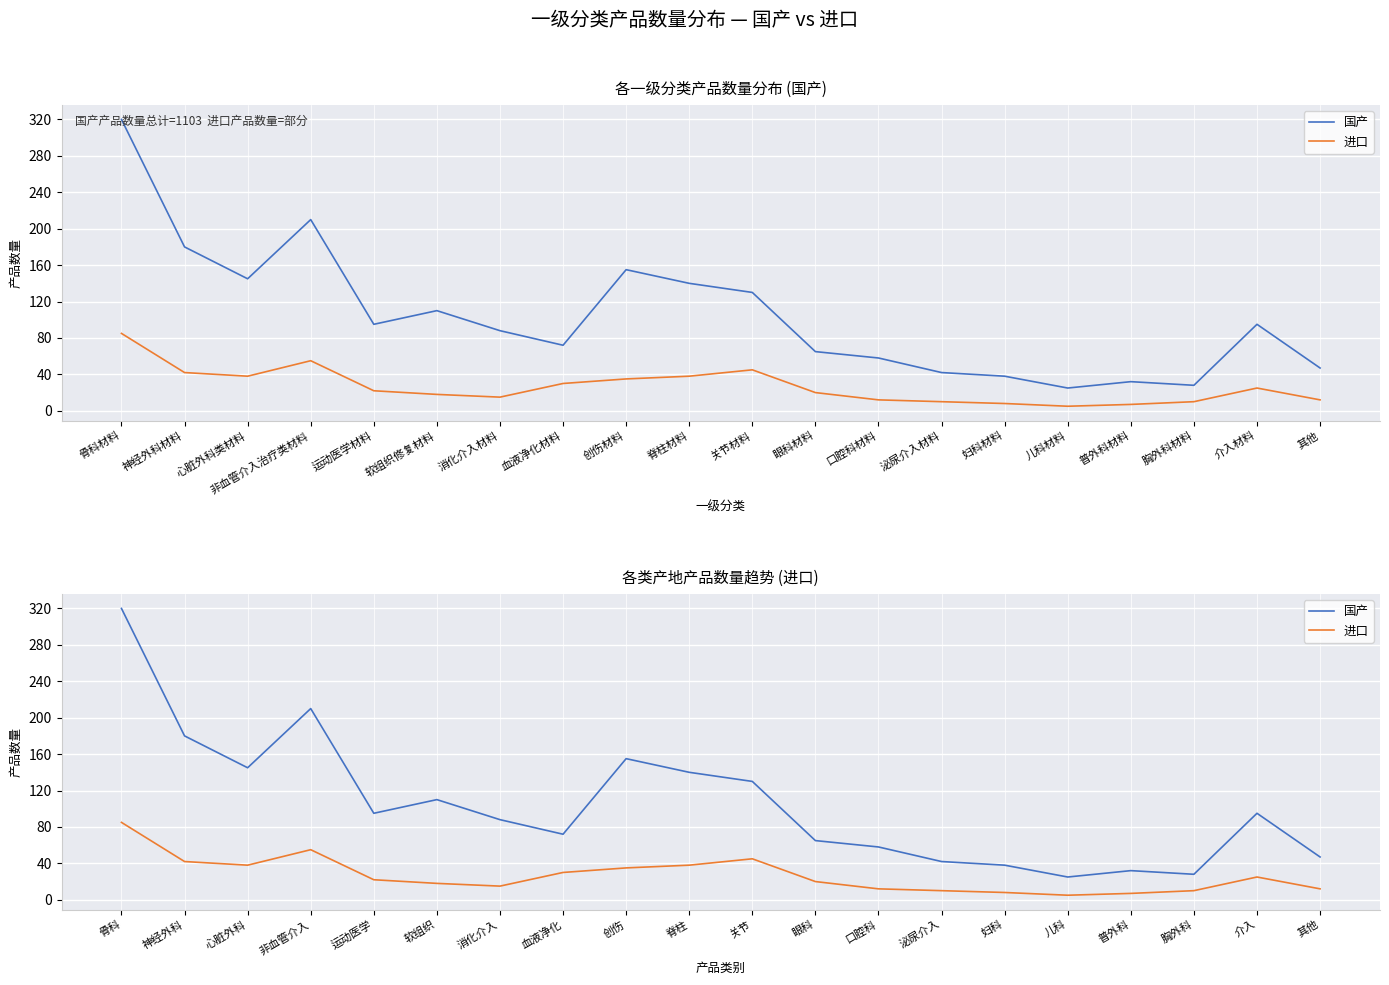

What is the label of the 11th point from the left?

关节